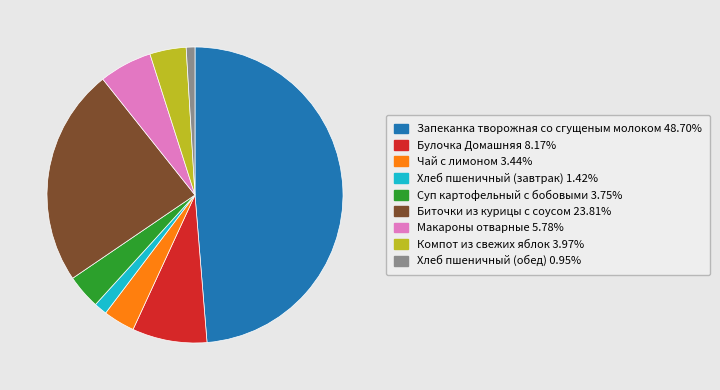

What is the ratio of the value at Суп картофельный с бобовыми to the value at Хлеб пшеничный (обед)?

3.9